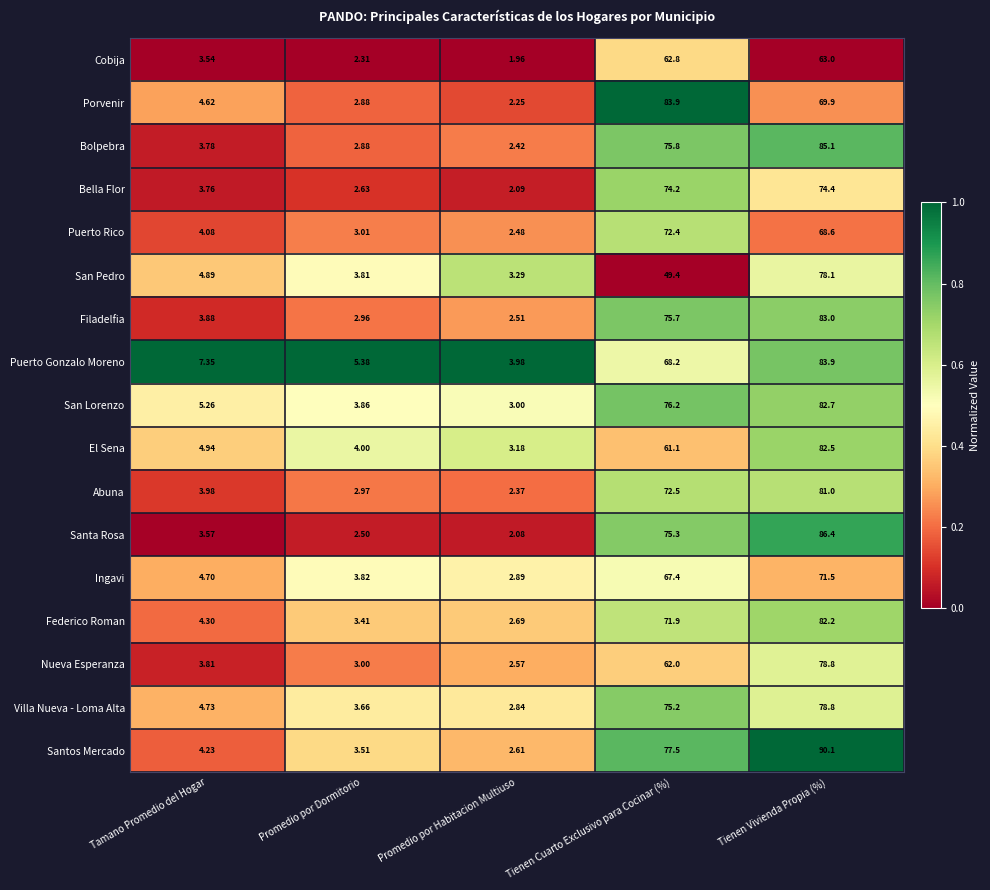

At which label is San Pedro closest to 40?

Tienen Cuarto Exclusivo para Cocinar (%)